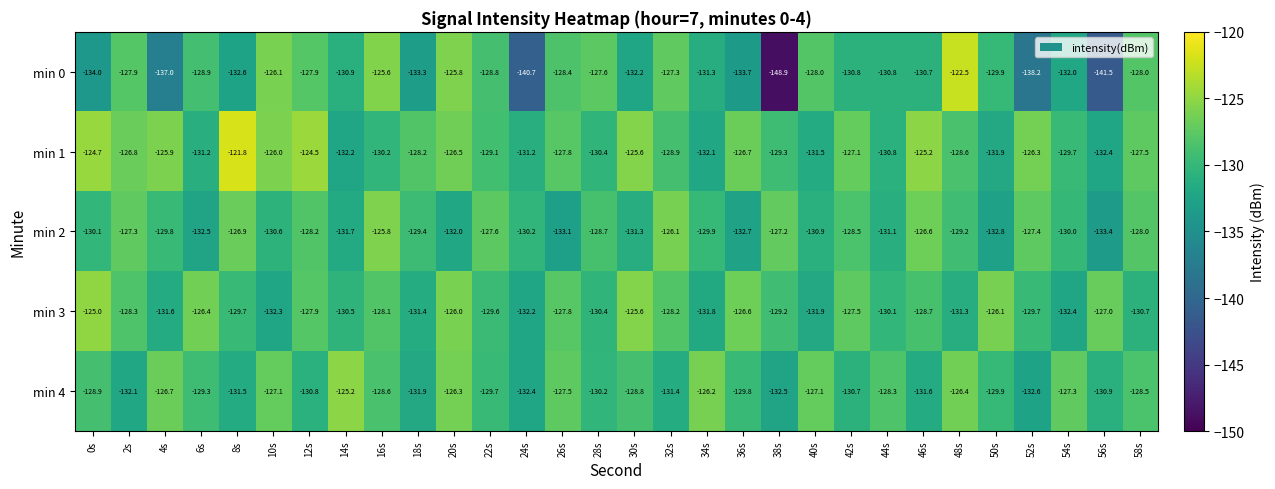

At which category is the sum across all series the highest?

20s